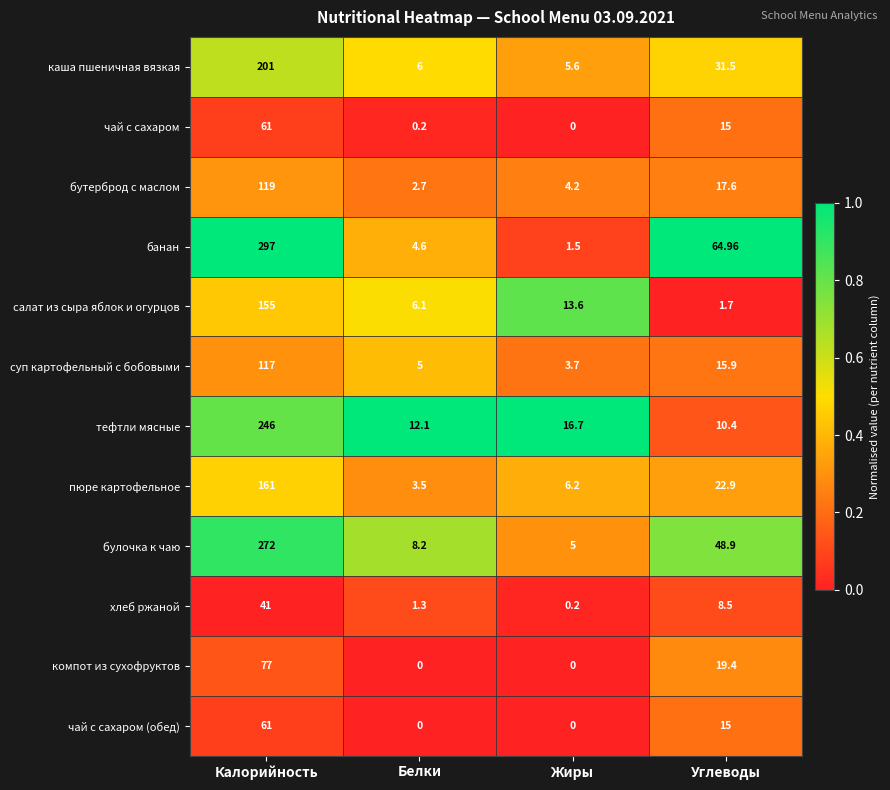

Rank the categories by бутерброд с маслом value from lowest to highest.

Белки, Жиры, Углеводы, Калорийность